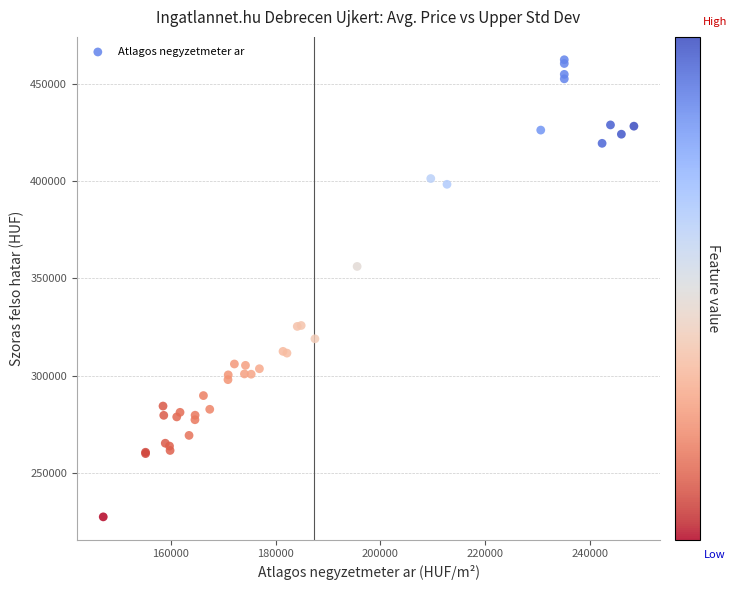

What Y value in the scatter plot is closest to 344877?

356121